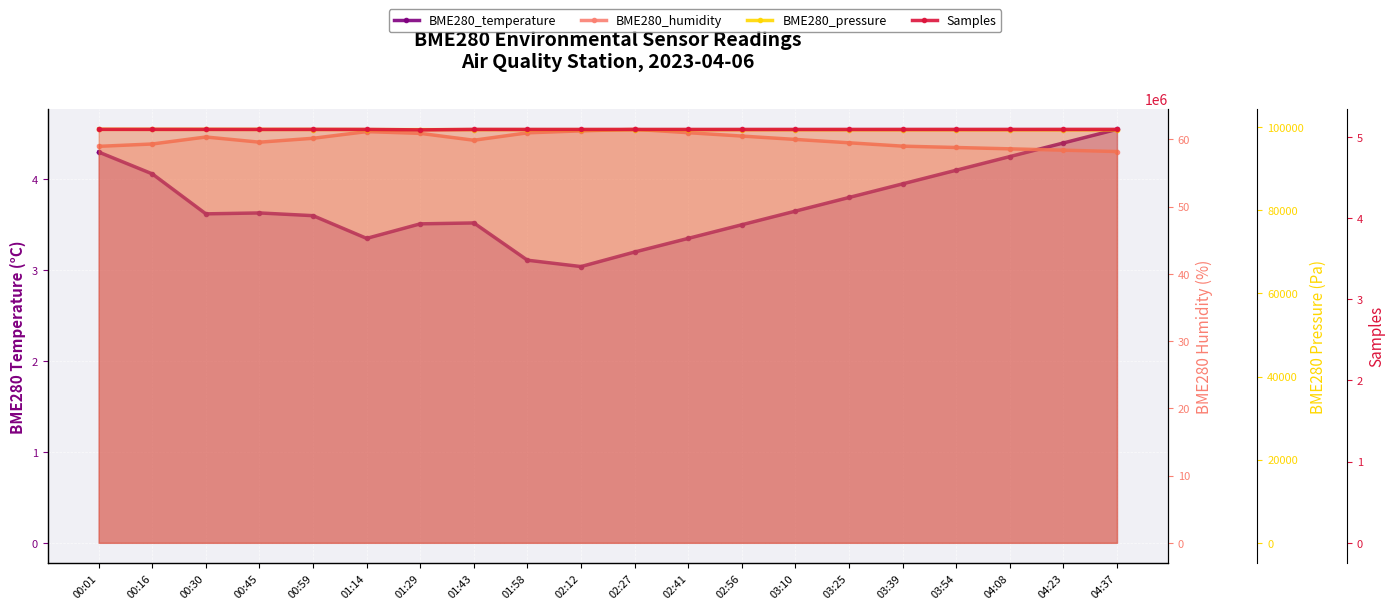

Which category has the lowest value in the BME280_humidity series?

04:37